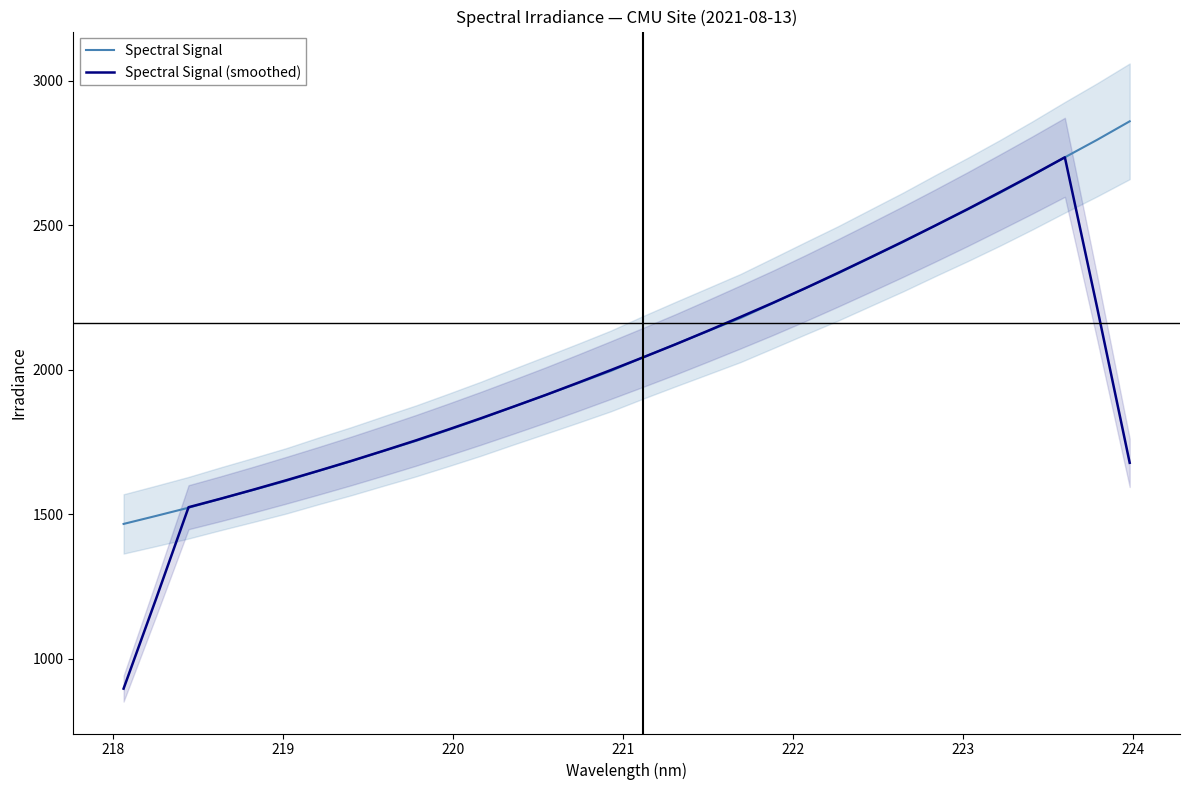

What is the highest value of the Spectral Signal (smoothed) series?

2735.5